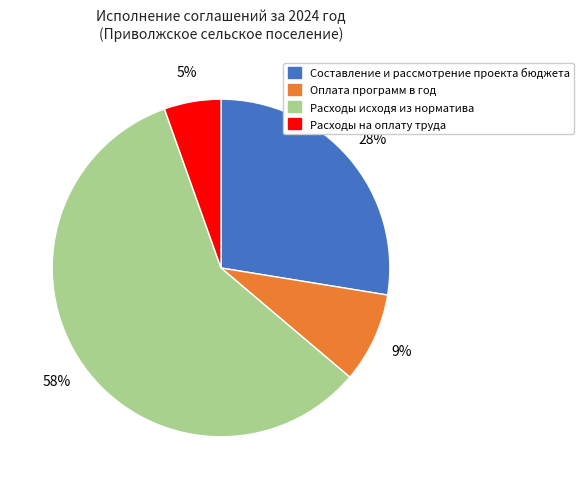

Is it true that Расходы на оплату труда is 5% of the pie?

True